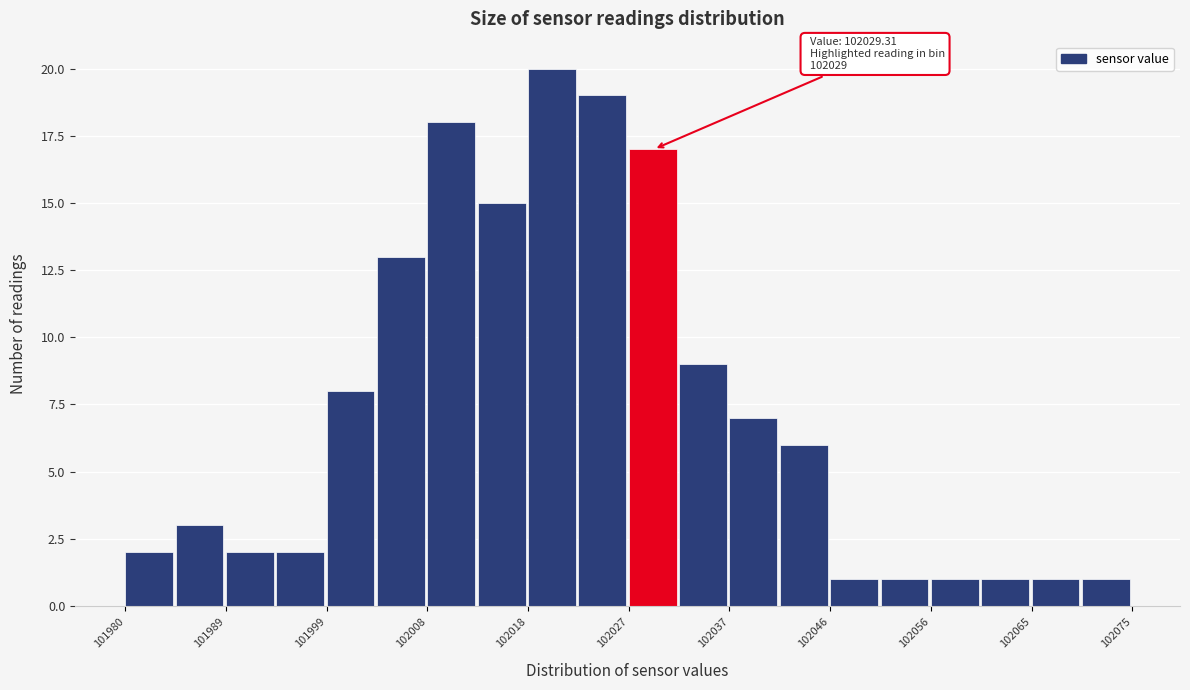

Which range on the x-axis has the tallest bar?

102018 to 102023